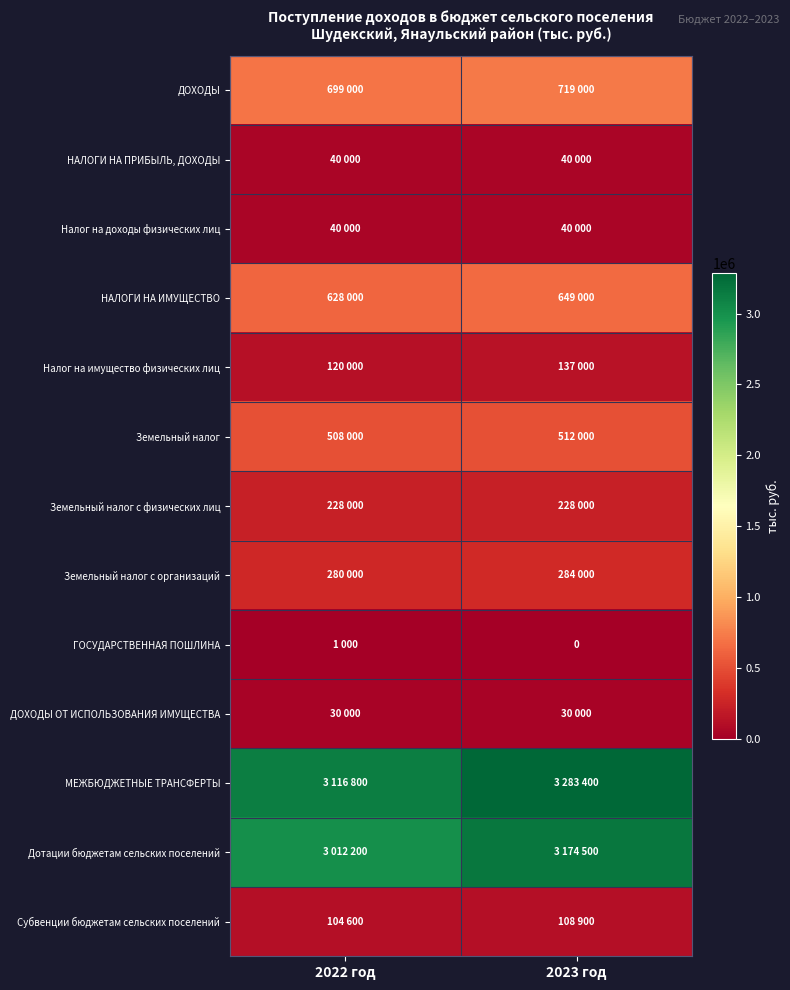

Rank the series at 2022 год from lowest to highest value.

ГОСУДАРСТВЕННАЯ ПОШЛИНА, ДОХОДЫ ОТ ИСПОЛЬЗОВАНИЯ ИМУЩЕСТВА, НАЛОГИ НА ПРИБЫЛЬ, ДОХОДЫ, Налог на доходы физических лиц, Субвенции бюджетам сельских поселений, Налог на имущество физических лиц, Земельный налог с физических лиц, Земельный налог с организаций, Земельный налог, НАЛОГИ НА ИМУЩЕСТВО, ДОХОДЫ, Дотации бюджетам сельских поселений, МЕЖБЮДЖЕТНЫЕ ТРАНСФЕРТЫ